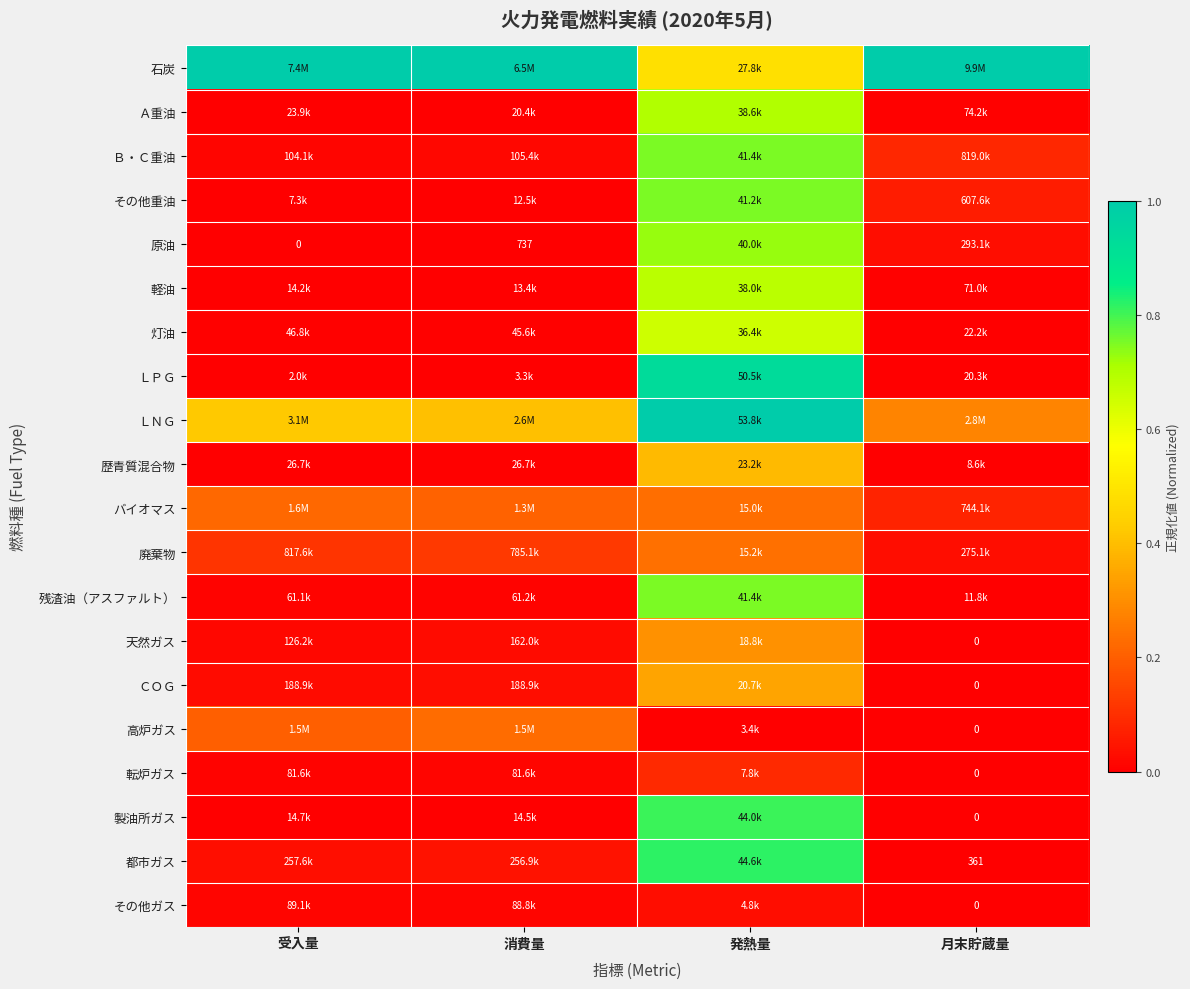

What is the sum of the バイオマス values at 消費量 and 発熱量?

0.4